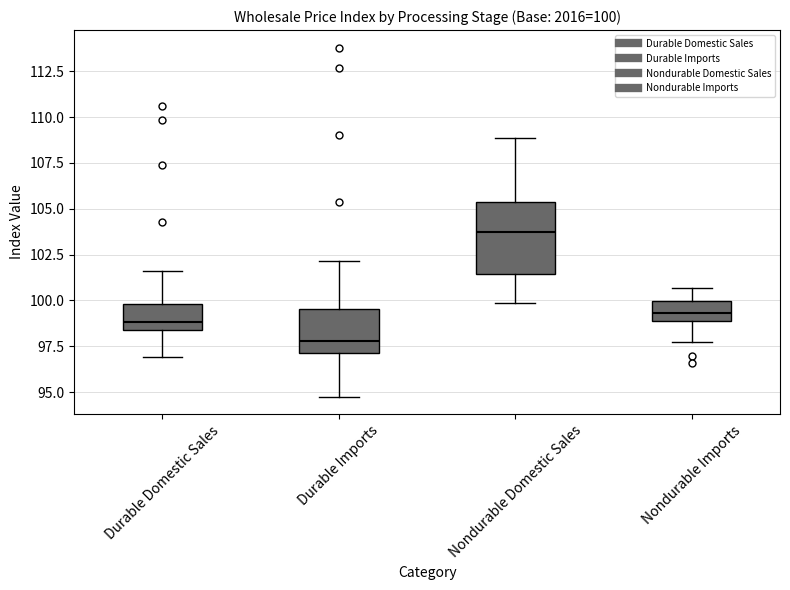

Which box's median line is the lowest?

Durable Imports